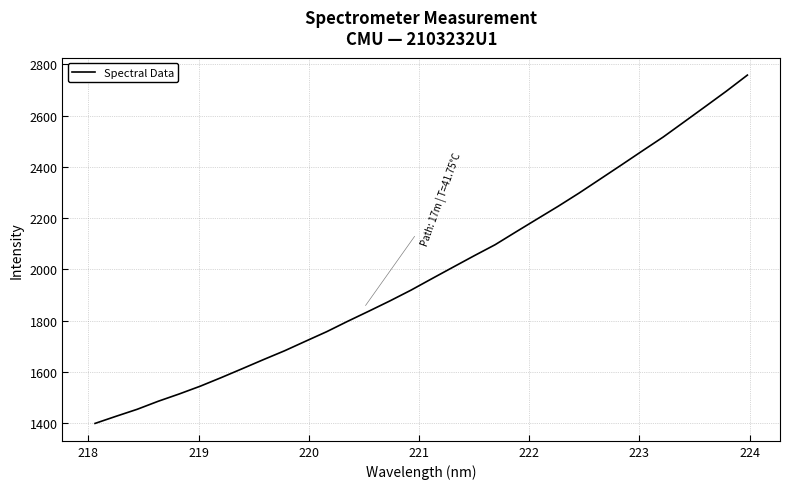

What is the difference between the maximum and minimum values?

1359.2